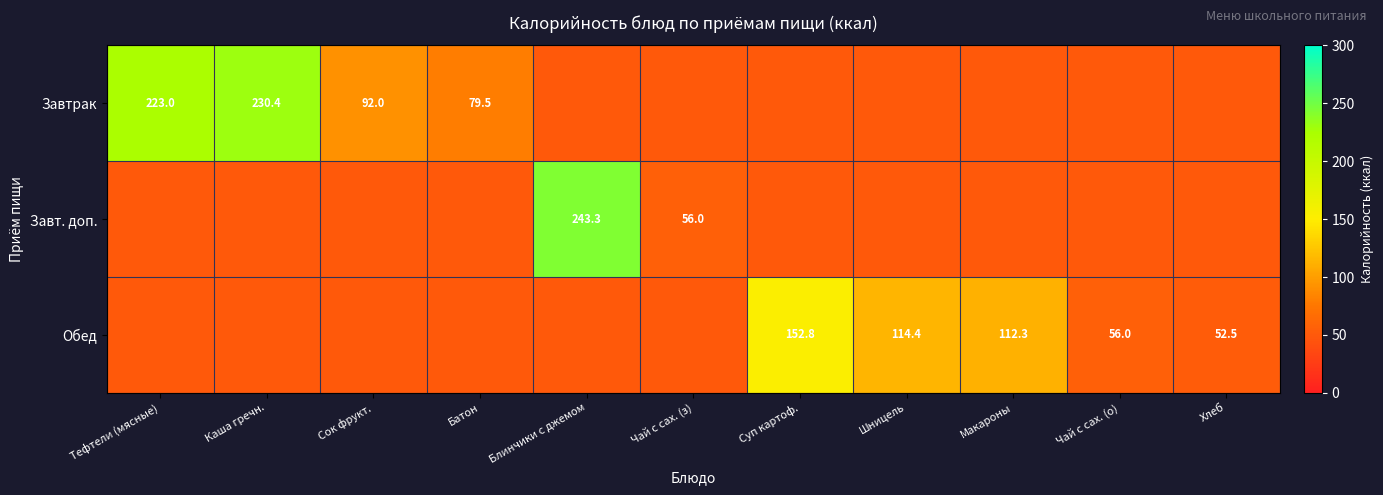

The value of Обед at Чай с сах. (о) is 83.3. True or false?

False